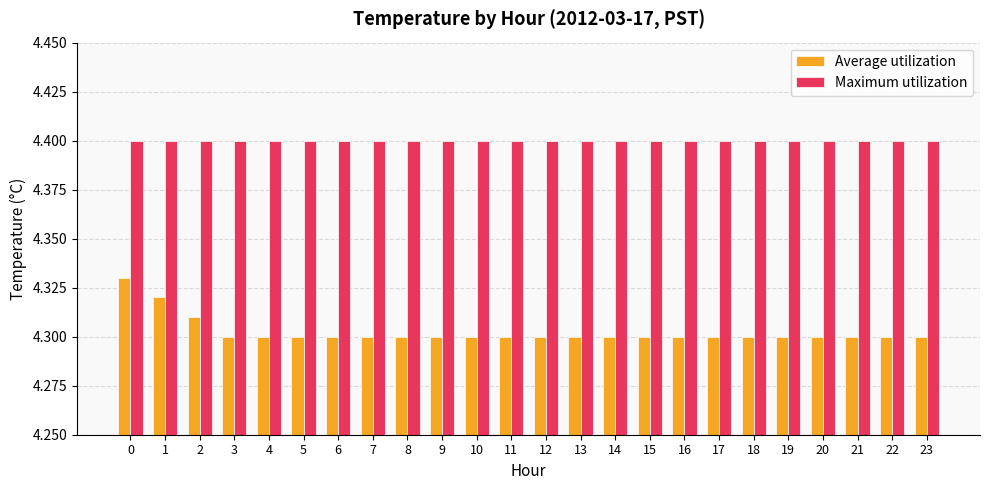

What is the total value across all series at 6?

8.7